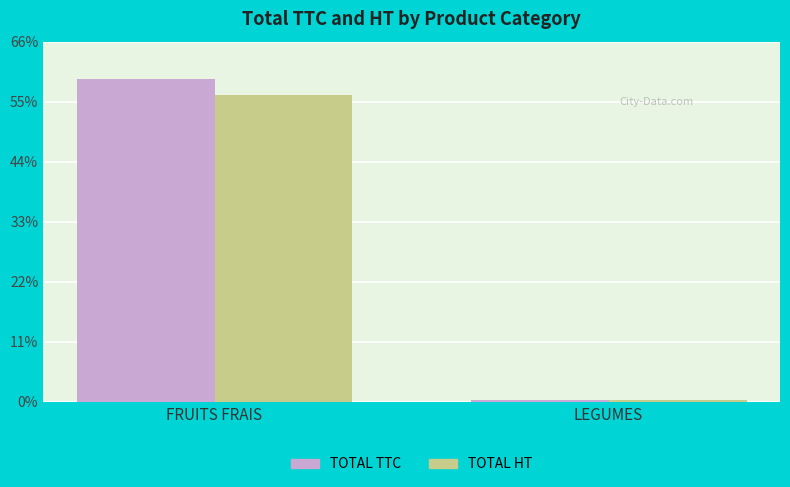

Is it true that TOTAL HT equals 17022.4 at FRUITS FRAIS?

False